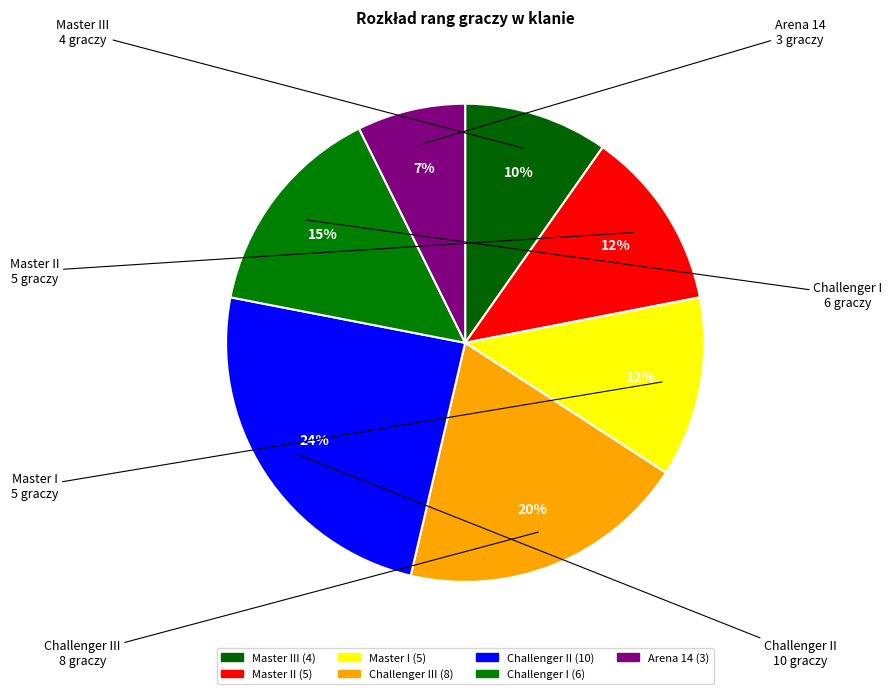

To the nearest percent, what is the difference between the largest and smallest slice percentages?

17%